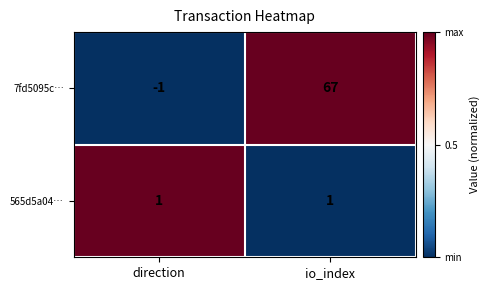

Is it true that 565d5a04… equals 2 at direction?

False